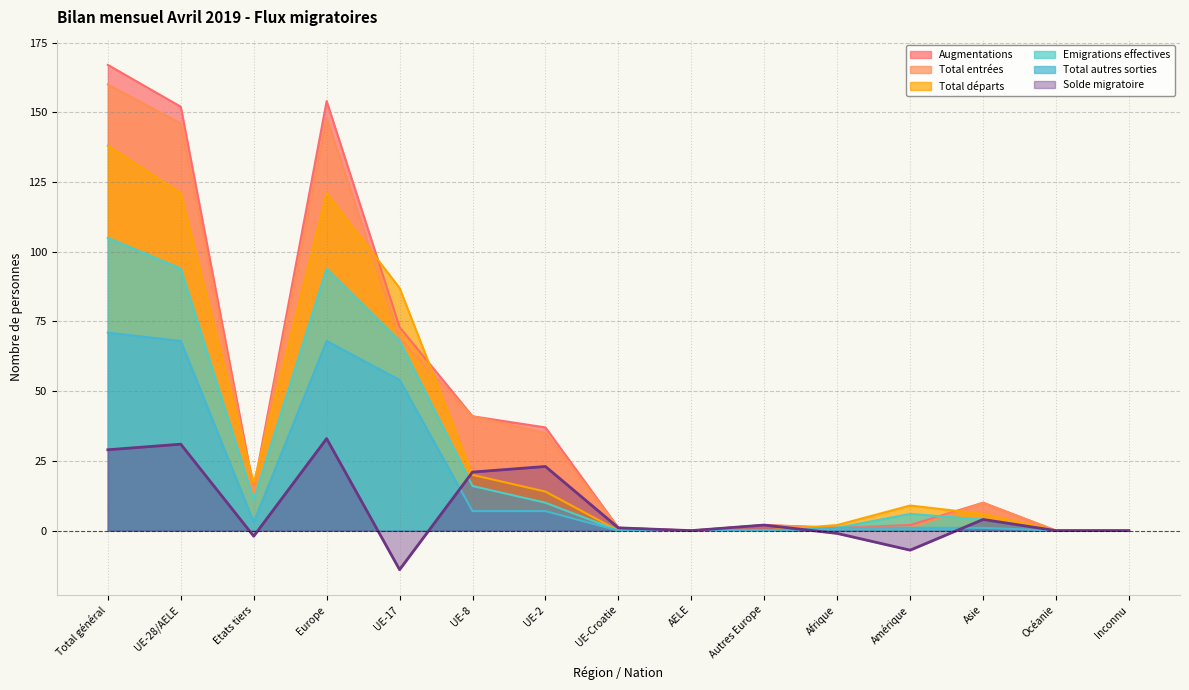

Read the Total départs value at Amérique.

9